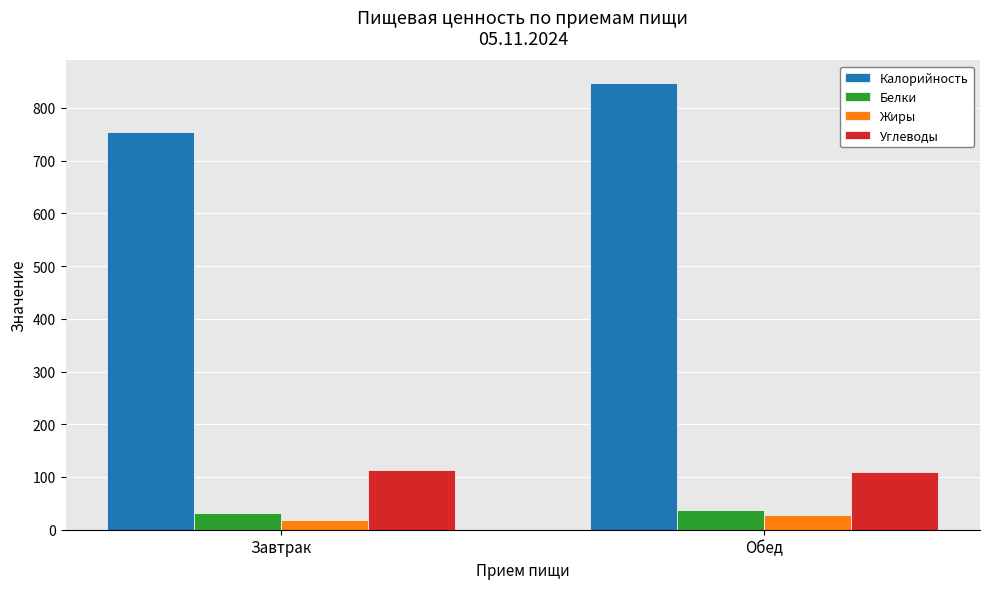

How many data points in Углеводы are above 113?

1